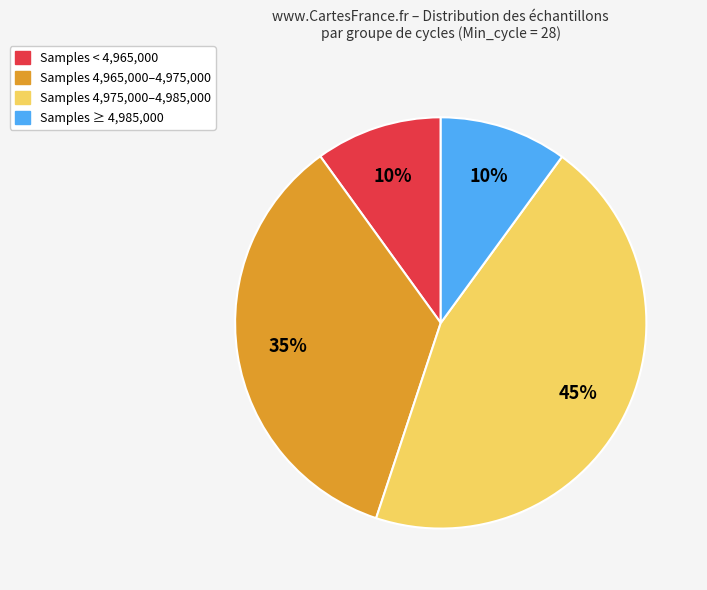

Which slice is the largest?

Samples 4,975,000–4,985,000